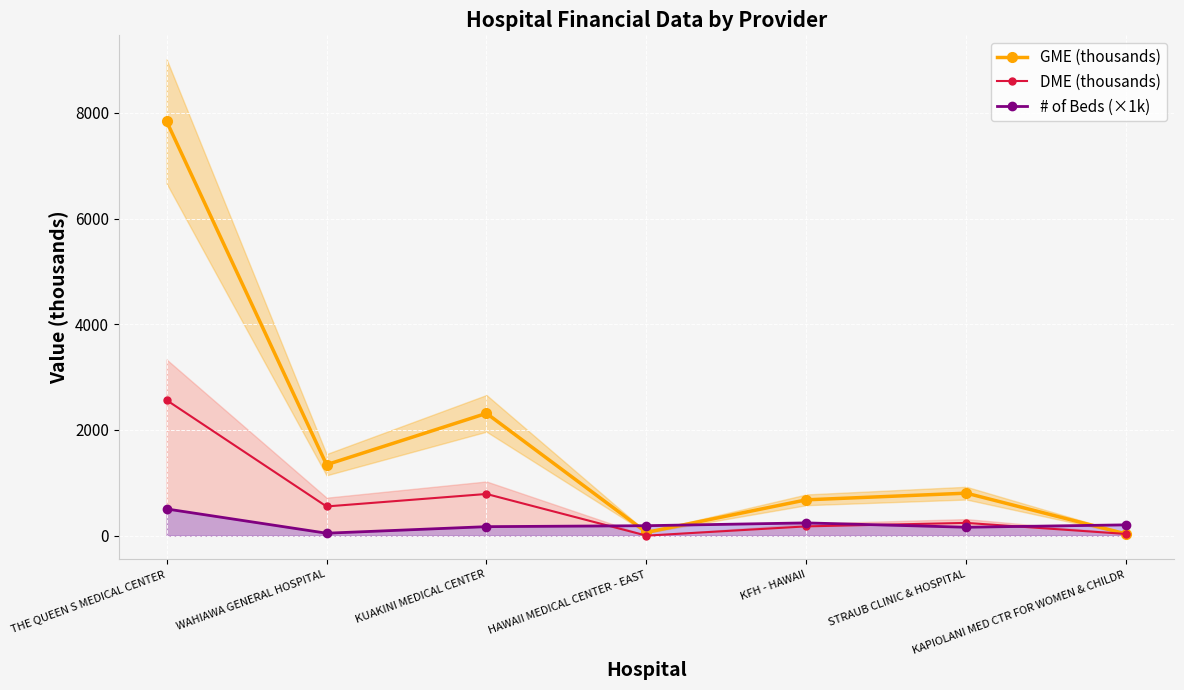

What is the label of the 2nd point from the right?

STRAUB CLINIC & HOSPITAL